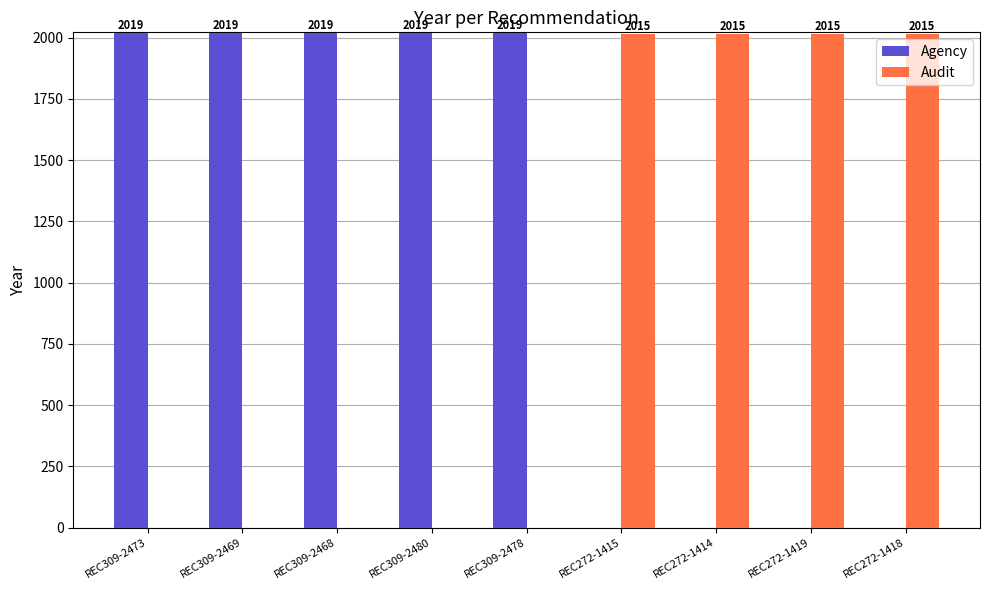

Which series changed the most between REC309-2469 and REC272-1419?

Agency